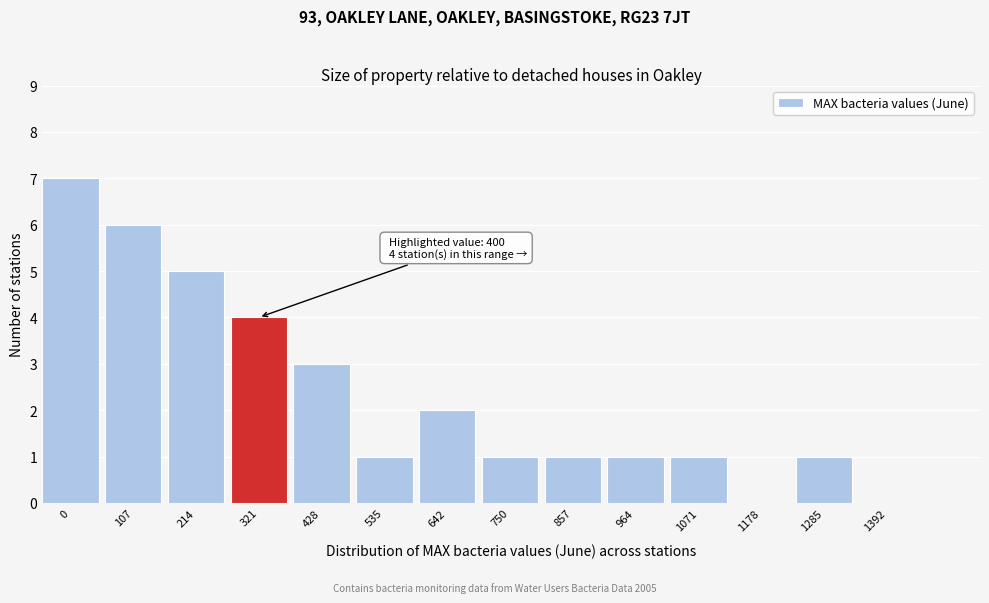

Reading left to right, extract all data points from this chart.

0=7	107=6	214=5	321=4	428=3	535=1	642=2	750=1	857=1	964=1	1071=1	1178=0	1285=1	1392=0